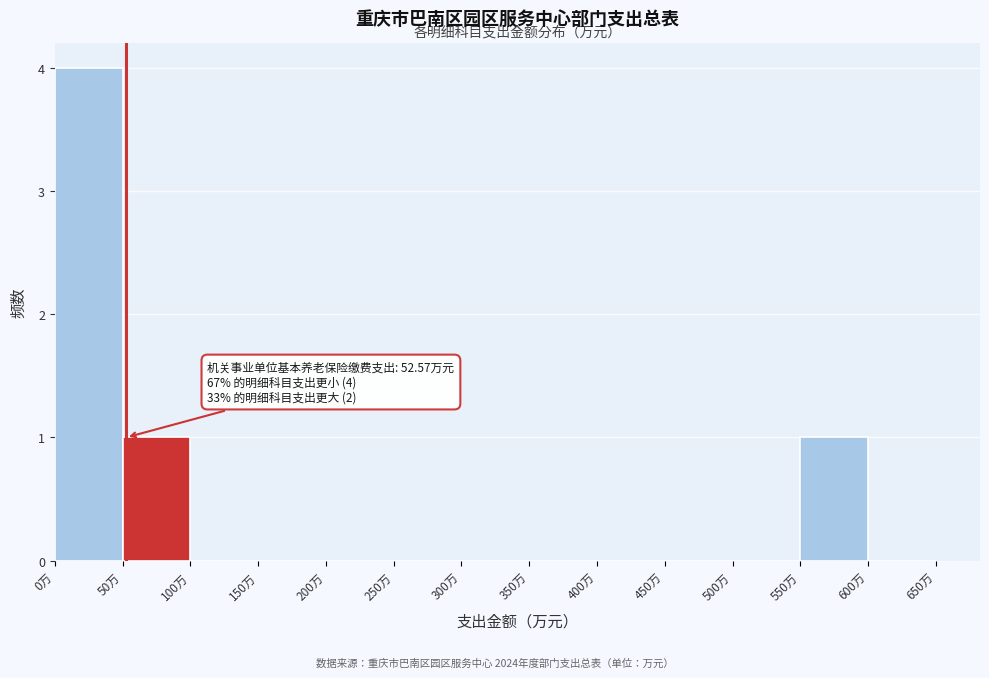

Over which range of the x-axis is the bar tallest?

0 to 50